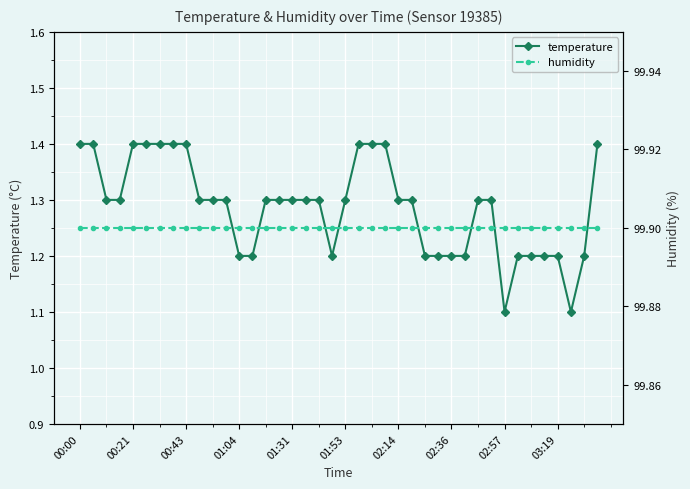

Reading right to left, what are all the values shown in this chart?

temperature: 1.4	1.2	1.1	1.2	1.2	1.2	1.2	1.1	1.3	1.3	1.2	1.2	1.2	1.2	1.3	1.3	1.4	1.4	1.4	1.3	1.2	1.3	1.3	1.3	1.3	1.3	1.2	1.2	1.3	1.3	1.3	1.4	1.4	1.4	1.4	1.4	1.3	1.3	1.4	1.4
humidity: 99.9	99.9	99.9	99.9	99.9	99.9	99.9	99.9	99.9	99.9	99.9	99.9	99.9	99.9	99.9	99.9	99.9	99.9	99.9	99.9	99.9	99.9	99.9	99.9	99.9	99.9	99.9	99.9	99.9	99.9	99.9	99.9	99.9	99.9	99.9	99.9	99.9	99.9	99.9	99.9